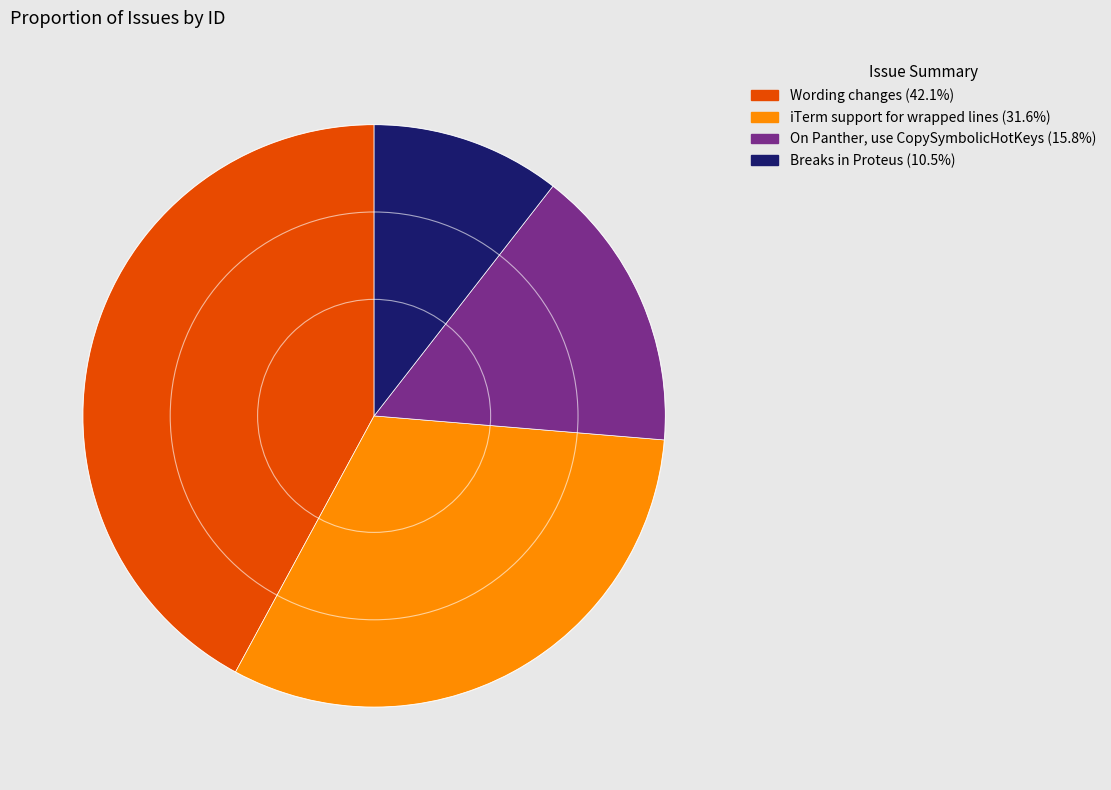

Does any single category account for the majority?

No